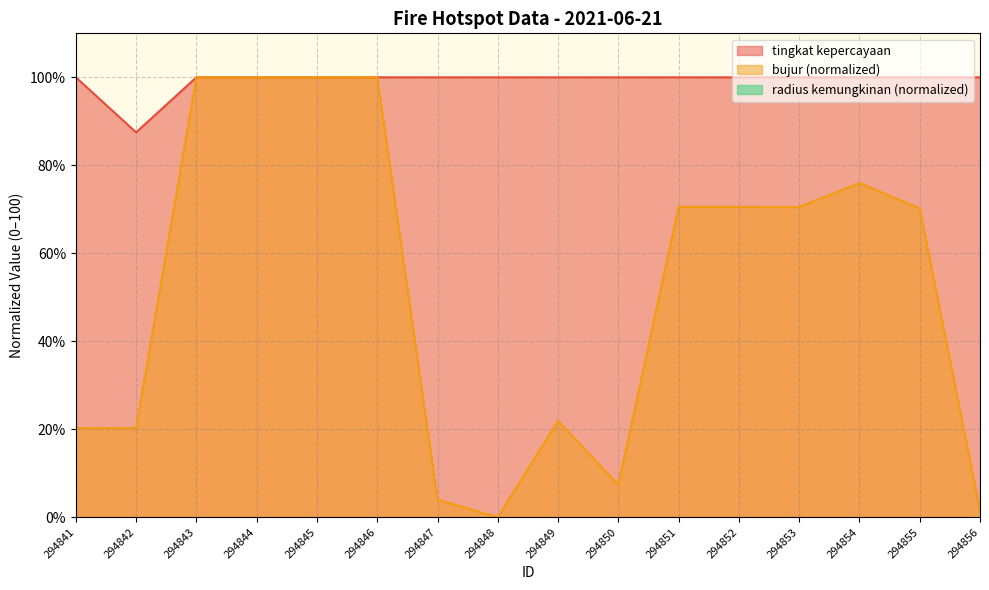

Rank the series by their average value, from lowest to highest.

bujur, tingkat kepercayaan